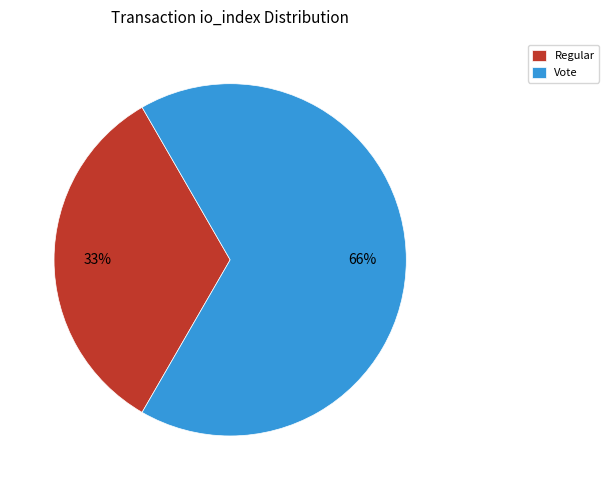

Rank the categories by value from lowest to highest.

Regular (io_index=0), Vote (io_index=2)